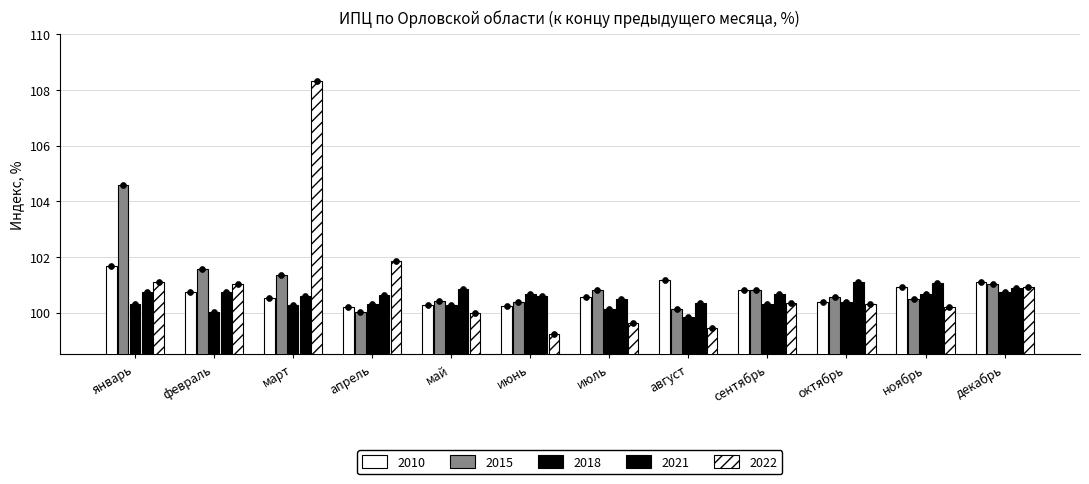

What are all the series names shown in the legend?

2010, 2015, 2018, 2021, 2022